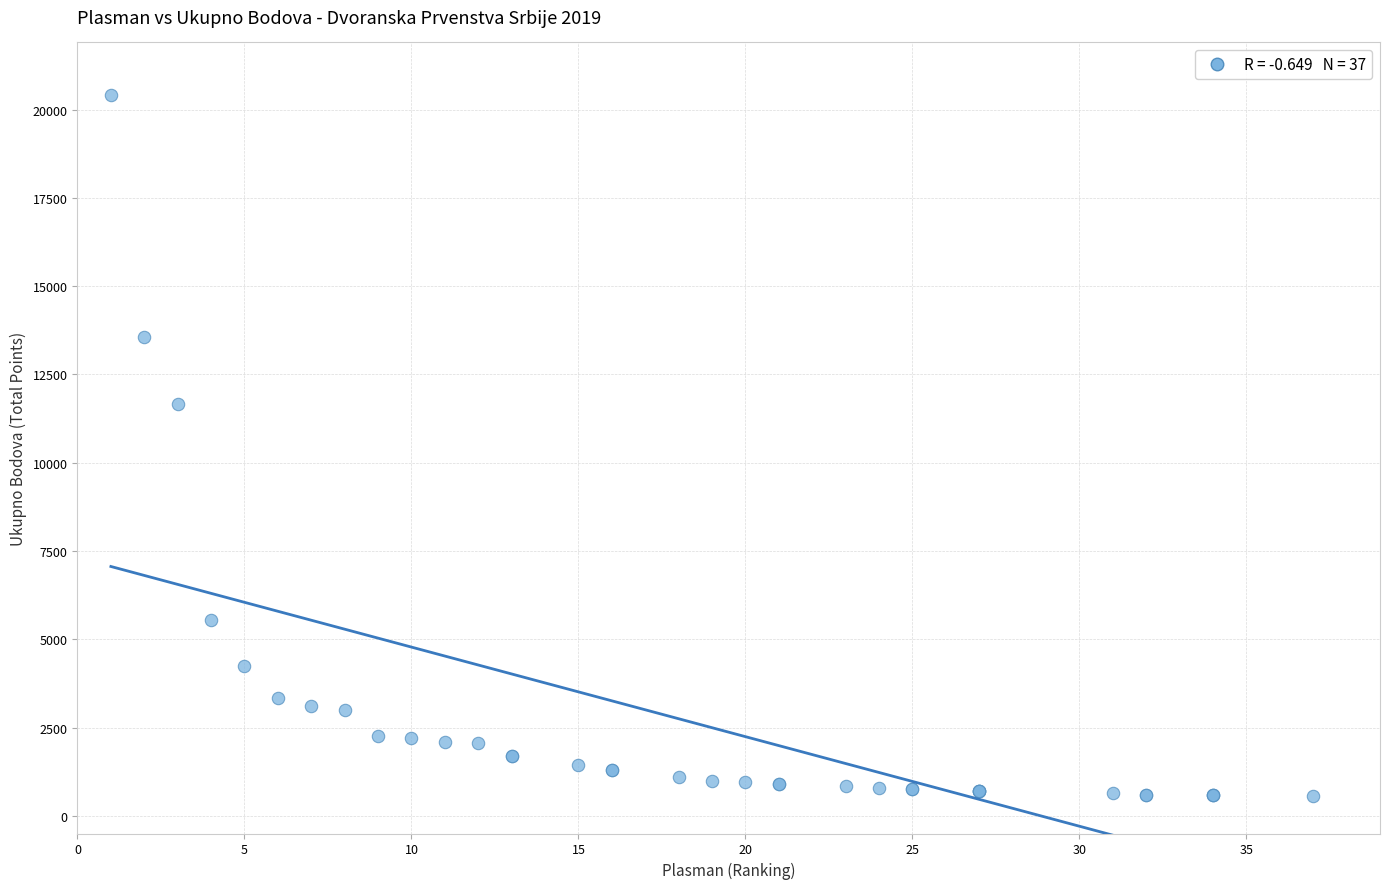

What Y value in the scatter plot is closest to 10475?

11650